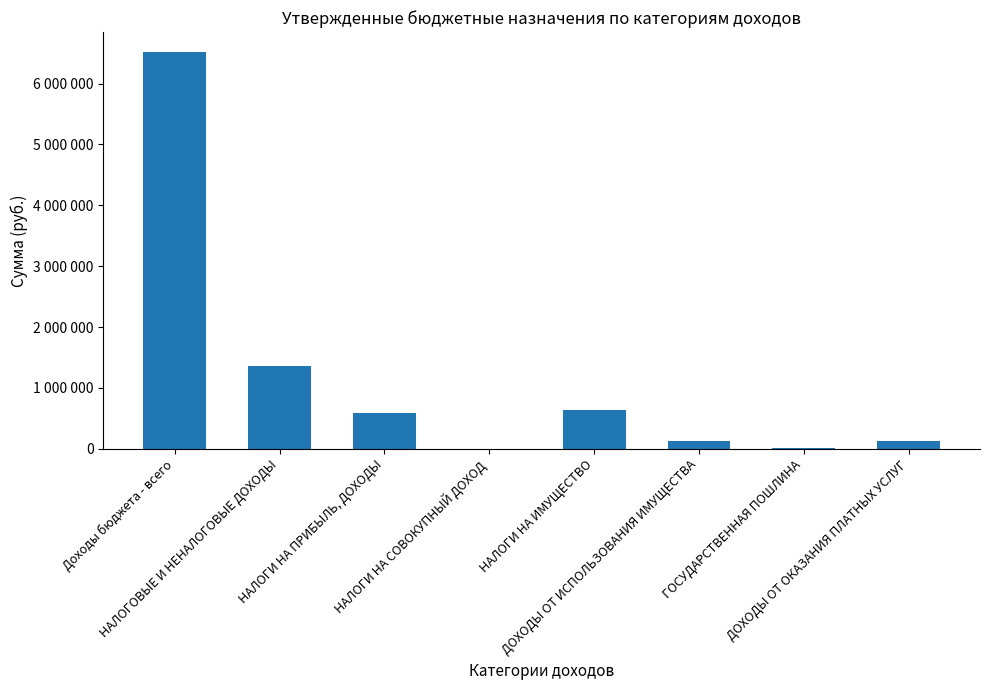

Is it true that the value at ДОХОДЫ ОТ ОКАЗАНИЯ ПЛАТНЫХ УСЛУГ is 40953?

False